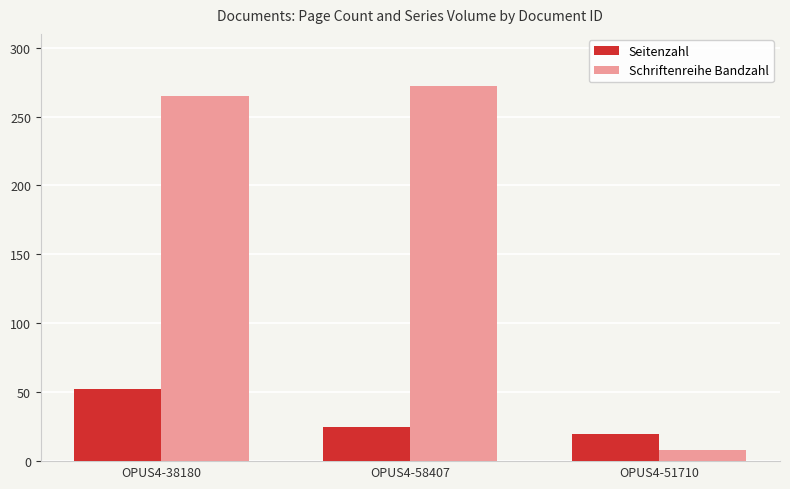

At how many categories does at least one series exceed 260?

2